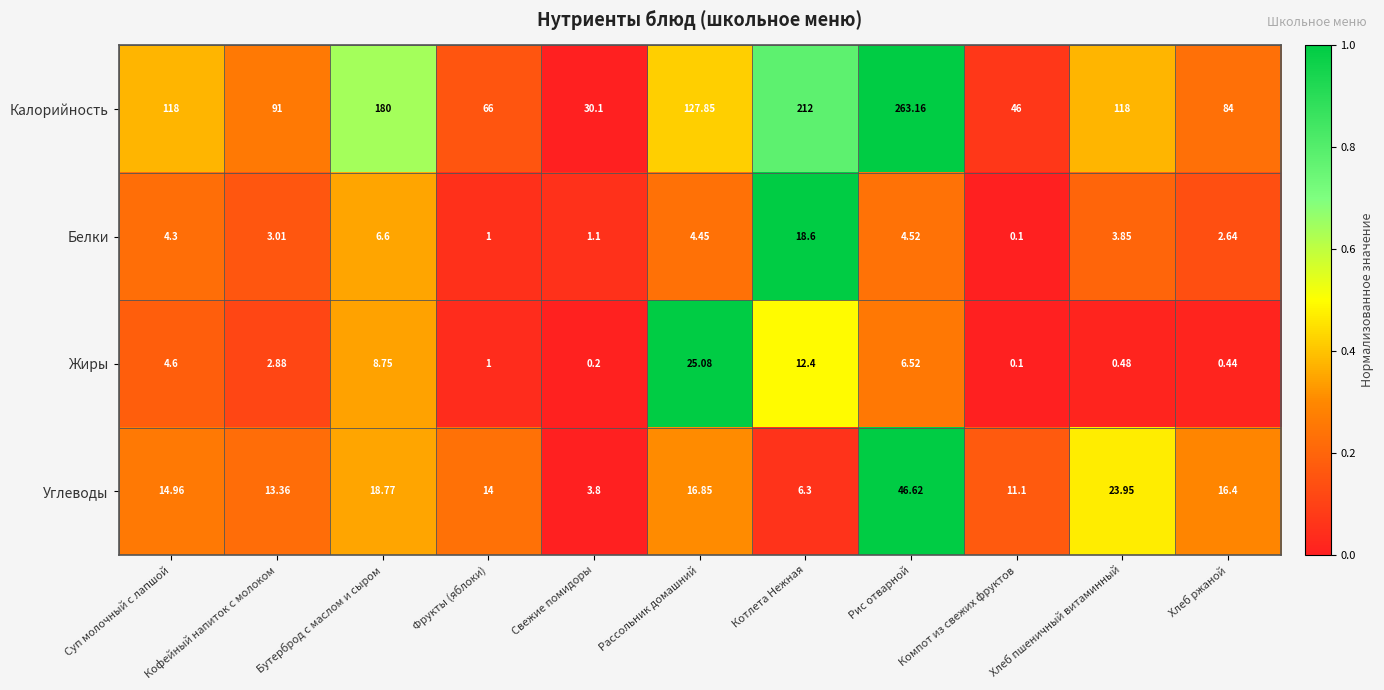

At how many categories does at least one series exceed 0?

11